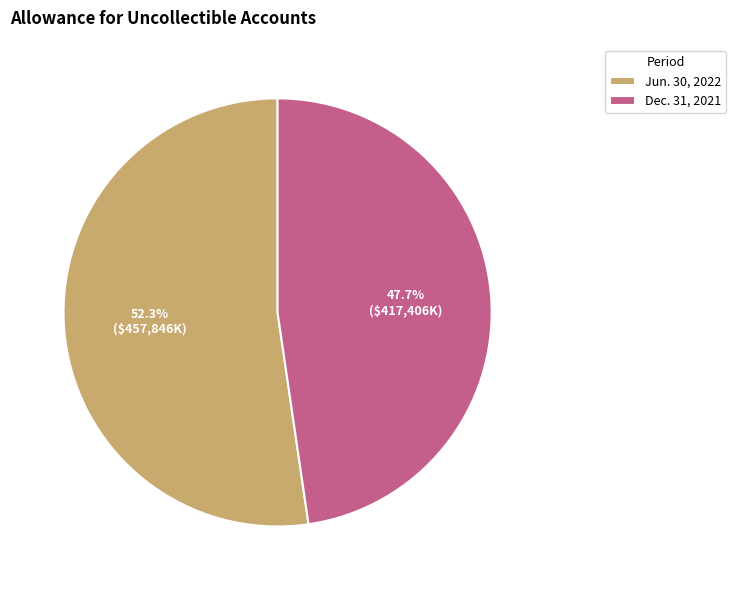

What is the ratio of the value at Dec. 31, 2021 to the value at Jun. 30, 2022?

0.9